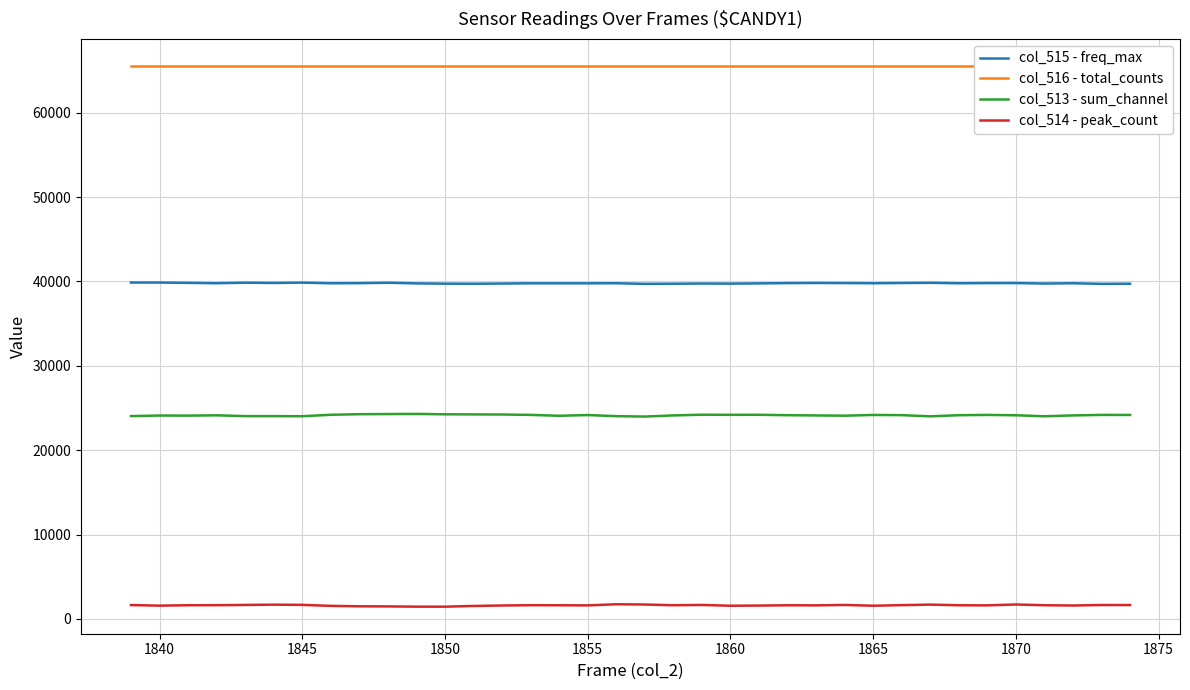

What is the minimum value for col_513 - sum_channel?

23981